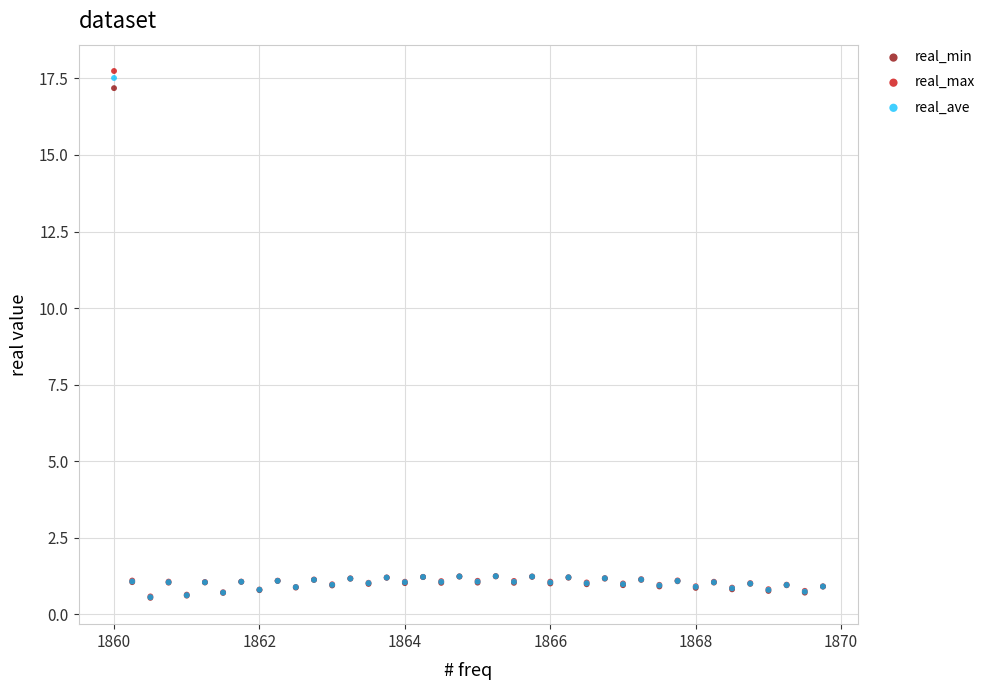

What are all the series names shown in the legend?

real_min, real_max, real_ave